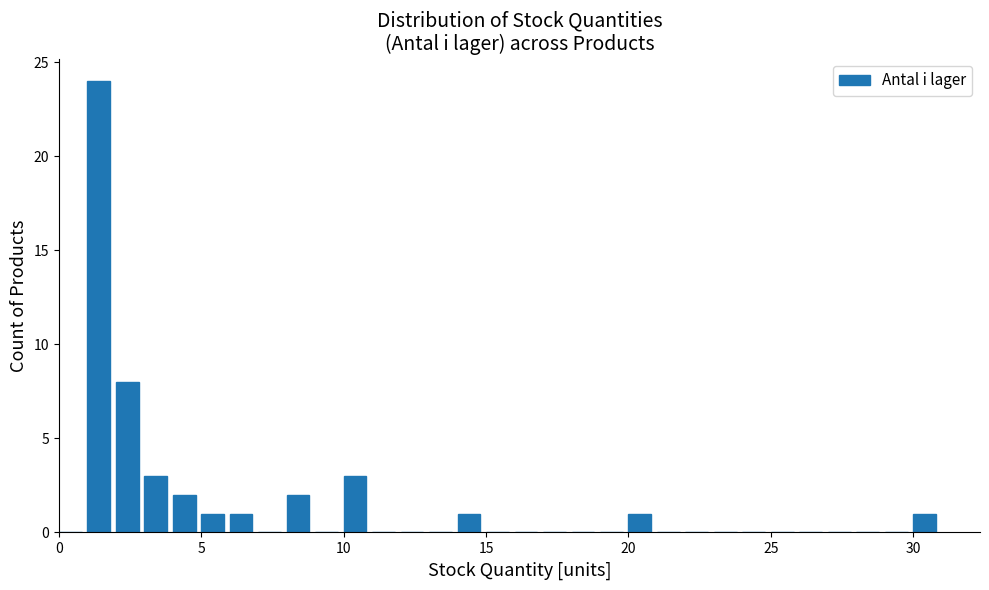

Read against the x-axis, roughly where is the centre of the tallest bar?

1.5